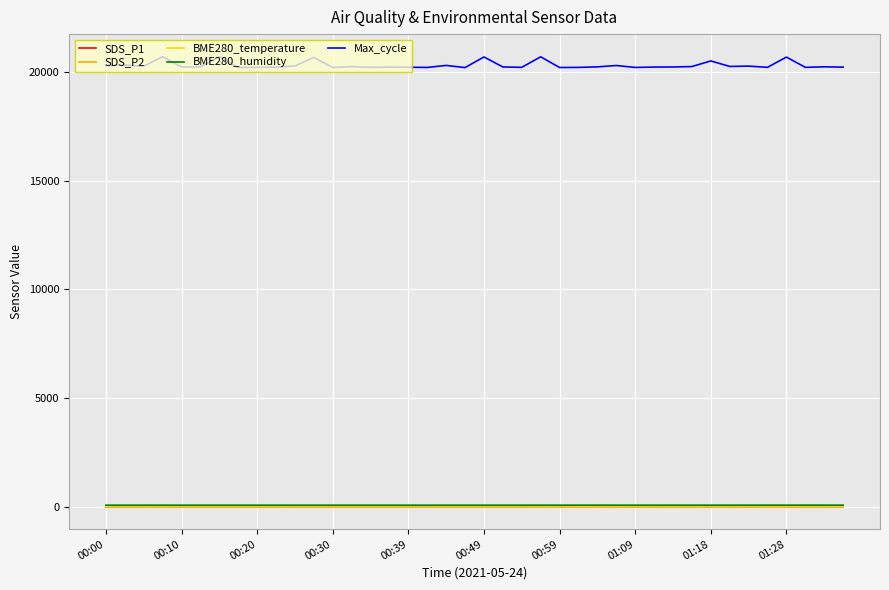

How many values in the SDS_P1 series exceed 1?

39